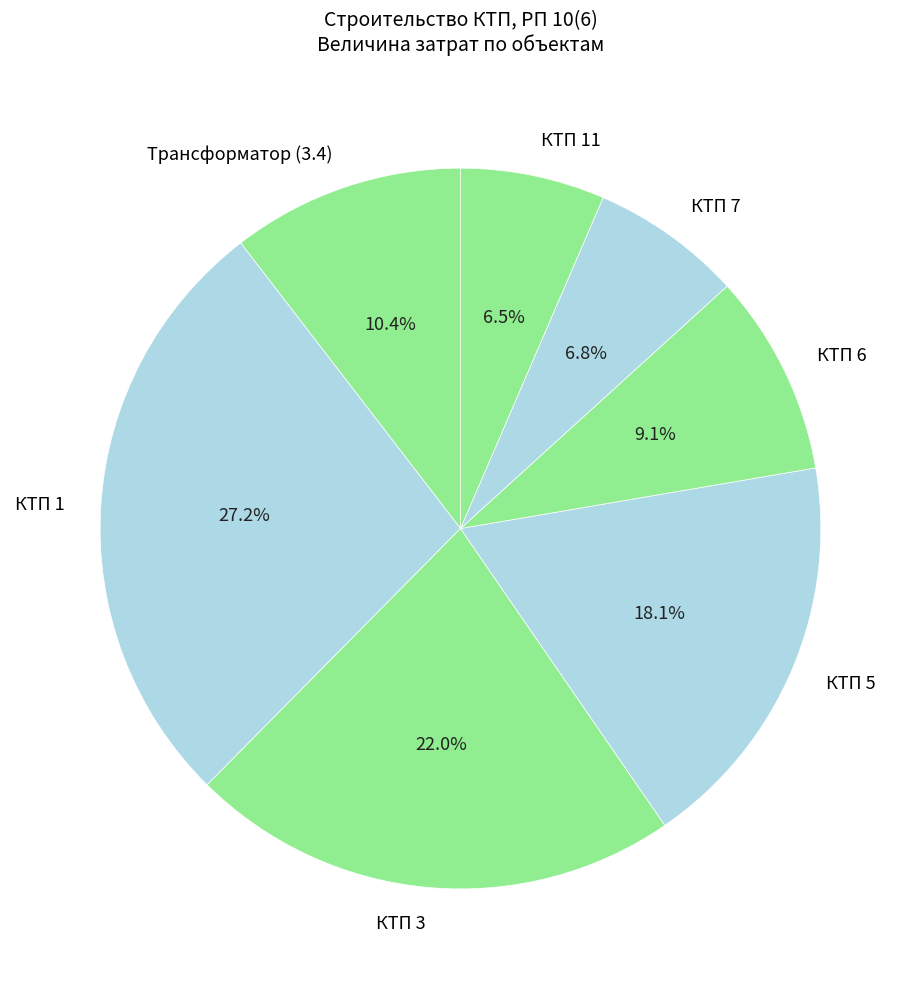

To the nearest percent, what is the difference between the largest and smallest slice percentages?

21%